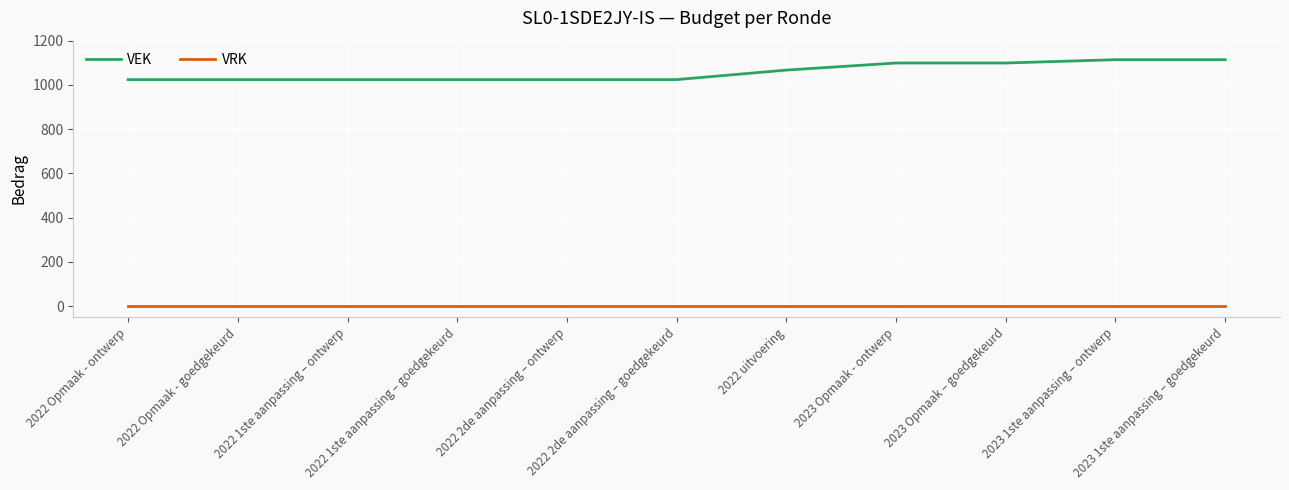

At 2023 1ste aanpassing – ontwerp, list the series in order from smallest to largest.

VRK, VEK